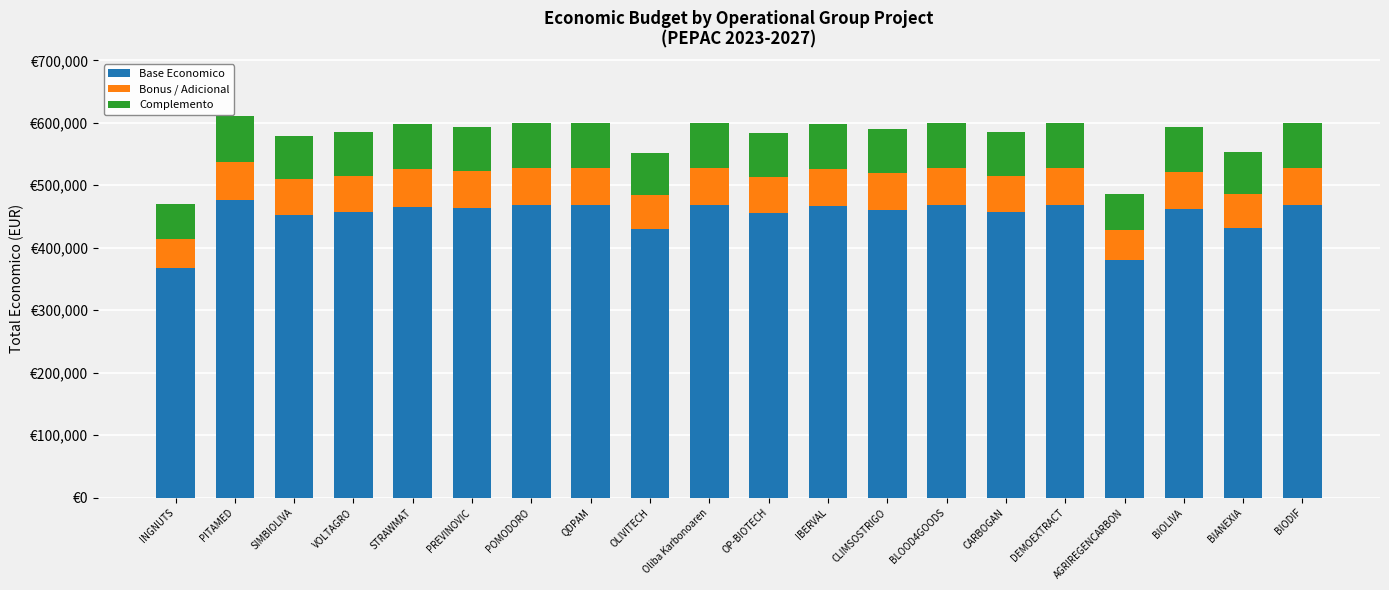

List the labels in order of Complemento value, smallest first.

INGNUTS, AGRIREGENCARBON, OLIVITECH, BIANEXIA, SIMBIOLIVA, OP-BIOTECH, VOLTAGRO, CARBOGAN, CLIMSOSTRIGO, BIOLIVA, PREVINOVIC, STRAWMAT, IBERVAL, POMODORO, BIODIF, BLOOD4GOODS, QDPAM, Oliba Karbonoaren, DEMOEXTRACT, PITAMED